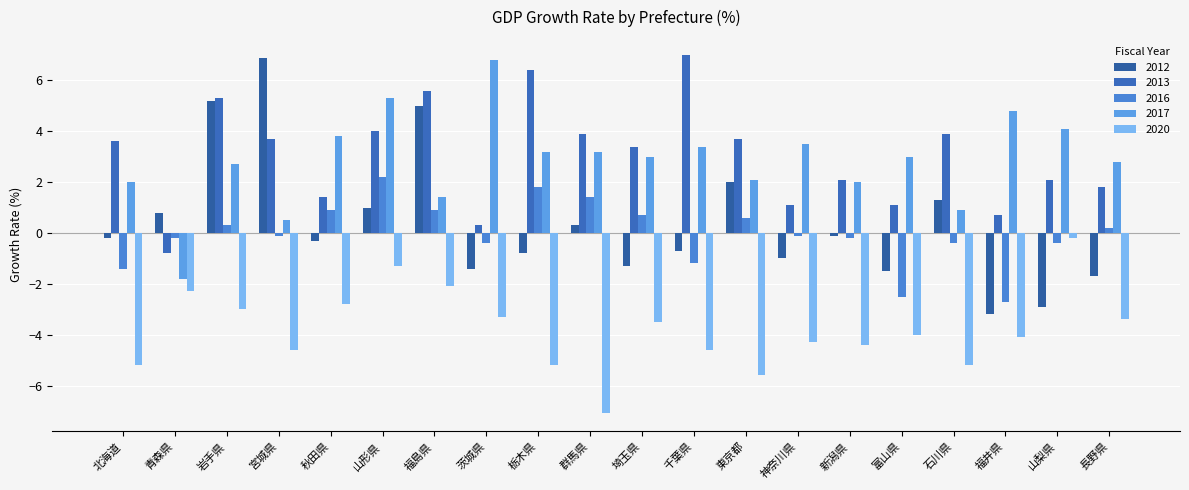

What are all the series names shown in the legend?

2012, 2013, 2016, 2017, 2020